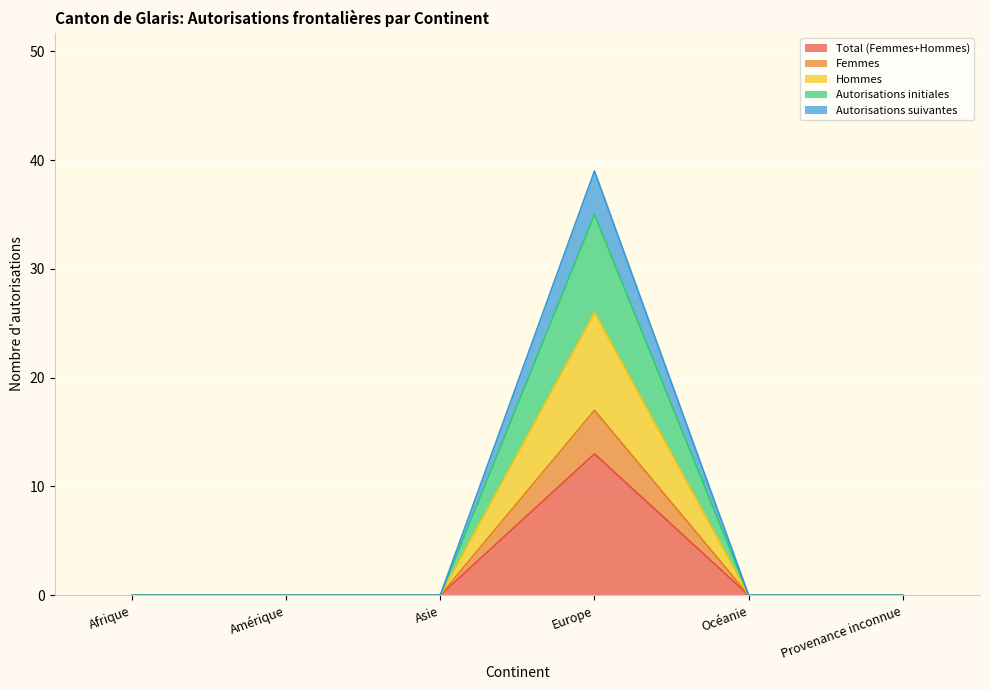

True or false: Hommes has a value of 28 at Europe.

False